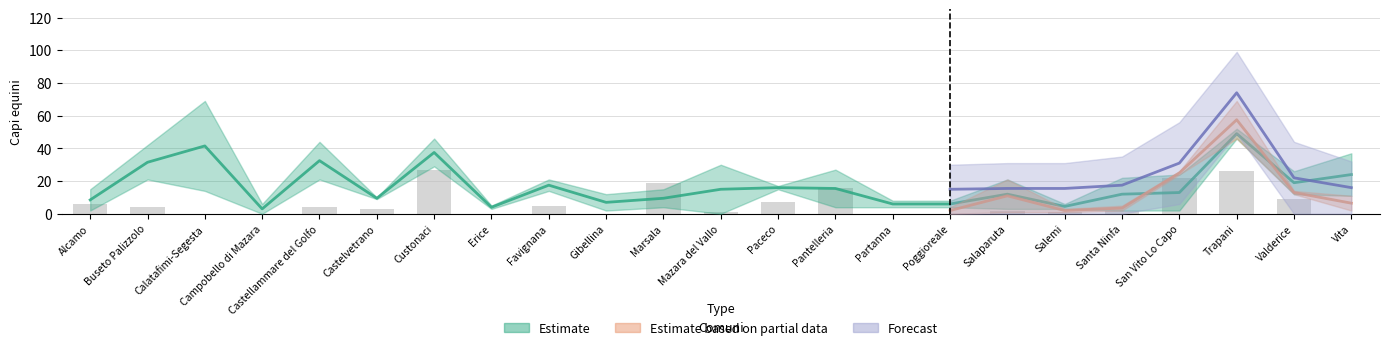

What is the total value across all series at Valderice?

61